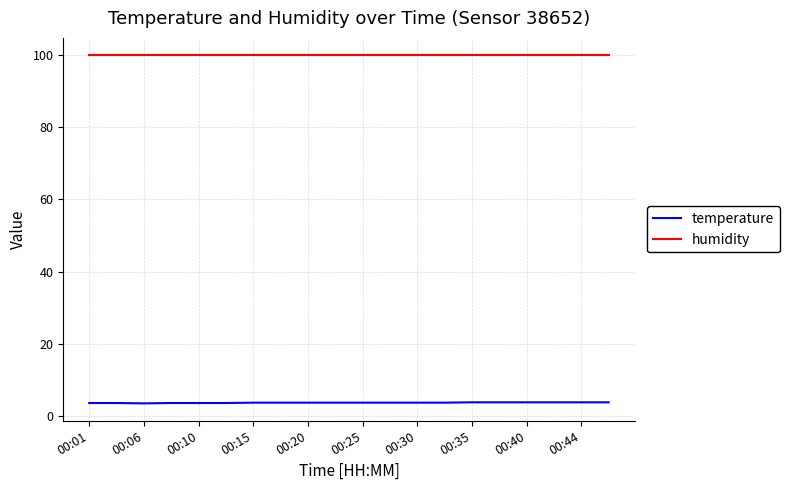

What is the minimum value shown in the chart?

3.5